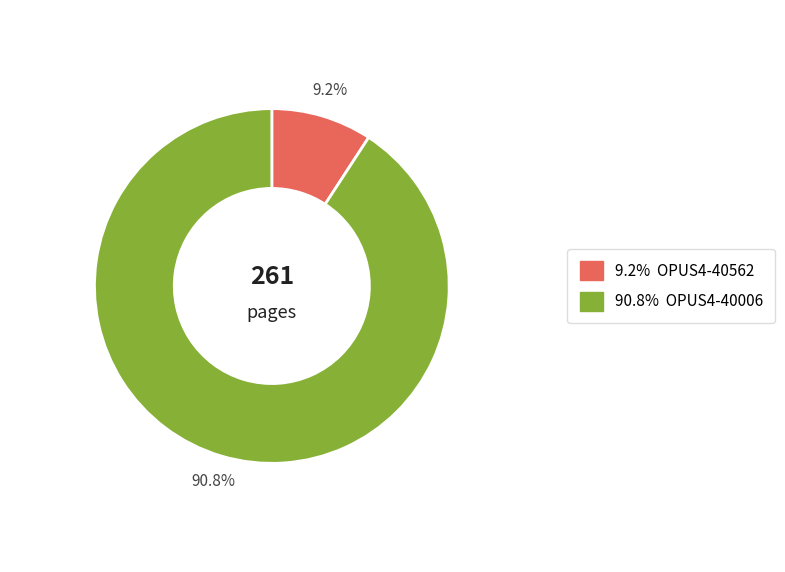

What is the change in value from OPUS4-40562 to OPUS4-40006?

+213